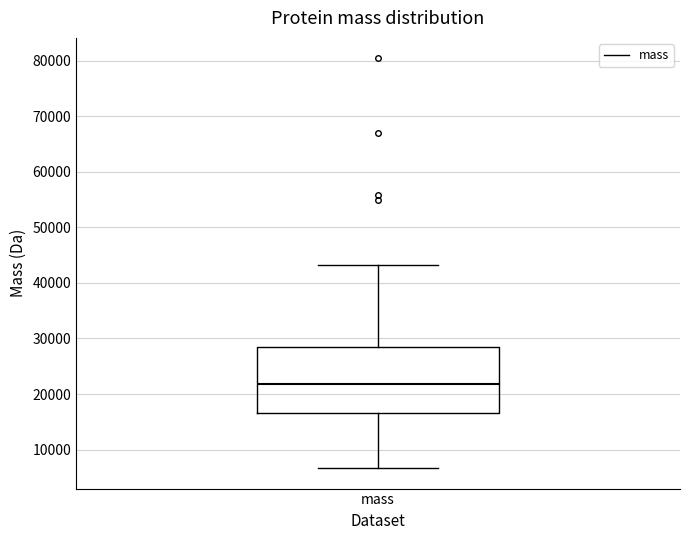

Transcribe this box plot: give where the median line is, the range the box spans, and where the two whiskers end, as read against the y-axis. The values are not printed on the chart, so give them approximately, as read against the axis.

median 22000, box 17000 to 29000, whiskers 7000 to 43000